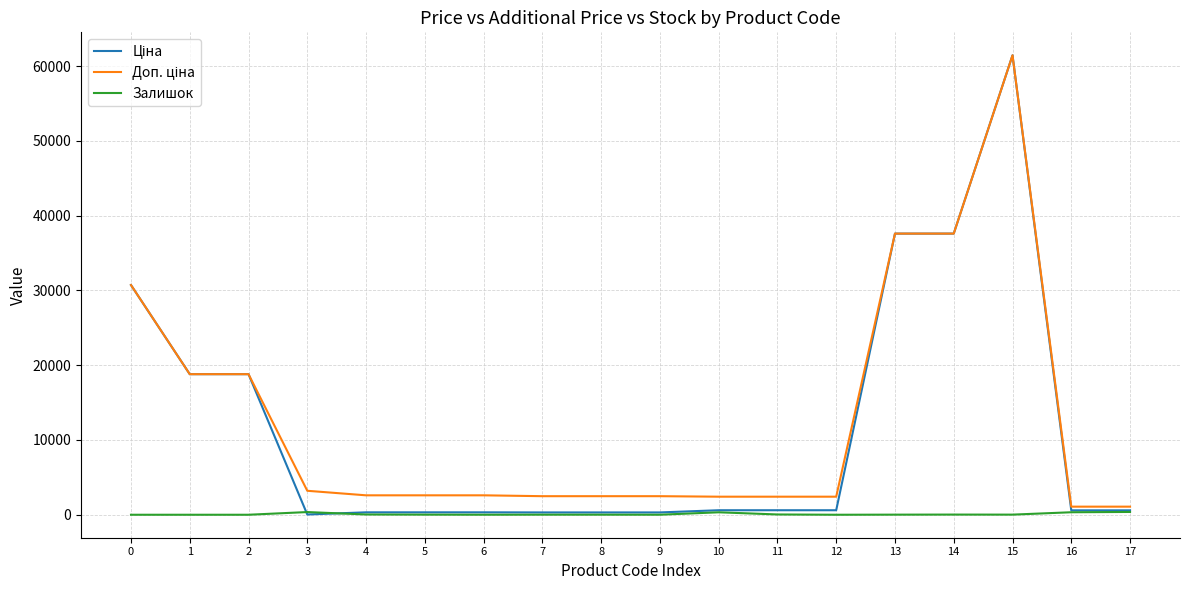

What is the maximum value shown in the chart?

61434.3